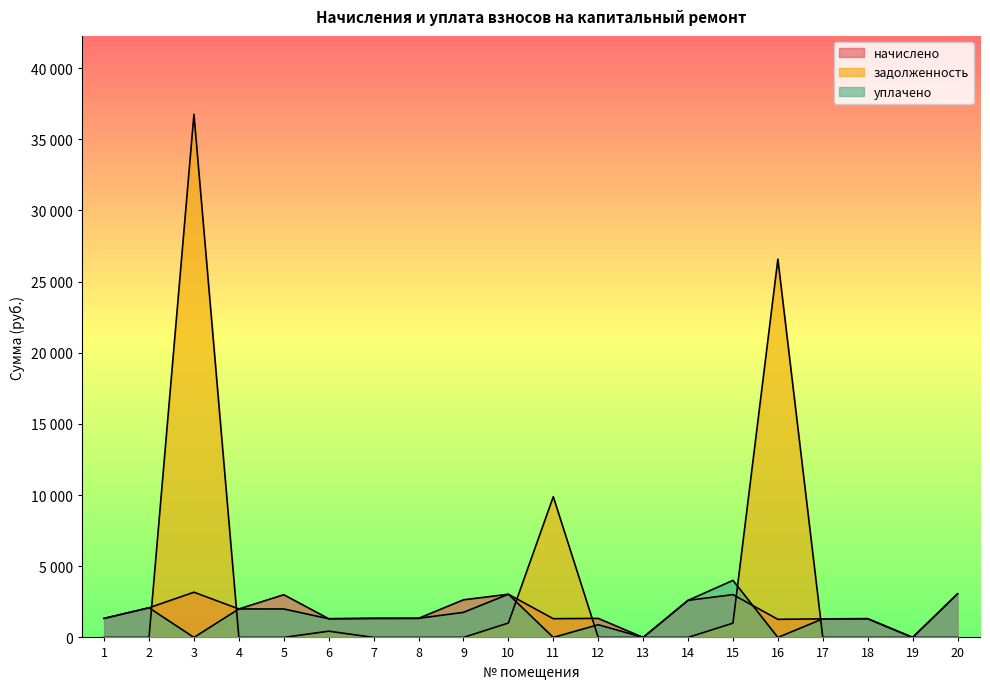

At which label does начислено reach its peak?

3